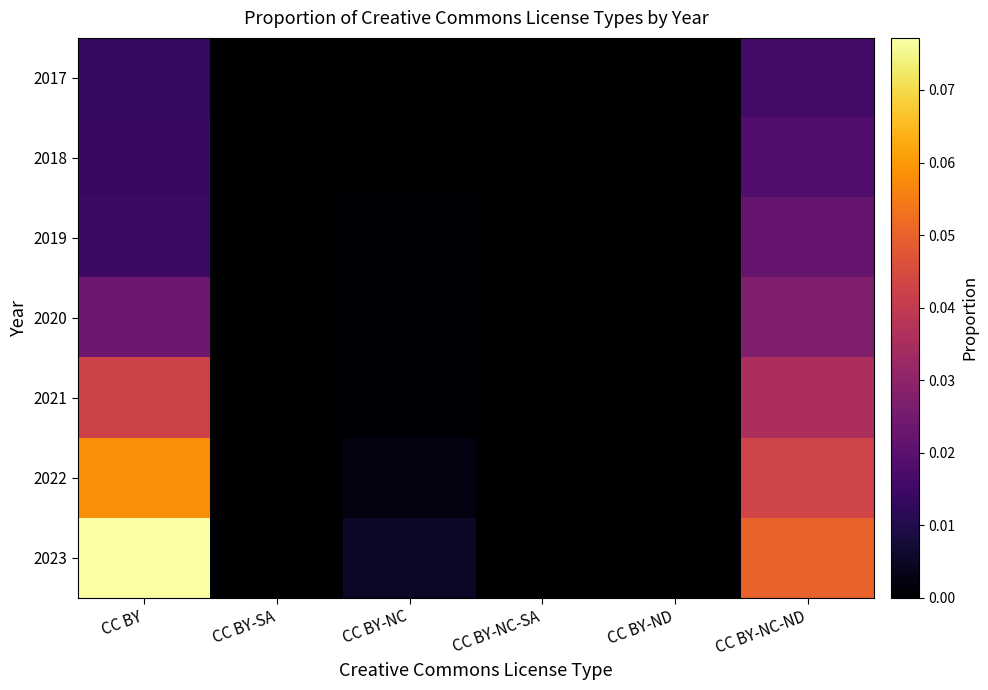

Reading left to right, extract all data points from this chart.

2017: CC BY=0.0	CC BY-SA=0.0	CC BY-NC=0.0	CC BY-NC-SA=0.0	CC BY-ND=0.0	CC BY-NC-ND=0.0
2018: CC BY=0.0	CC BY-SA=0.0	CC BY-NC=0.0	CC BY-NC-SA=0.0	CC BY-ND=0.0	CC BY-NC-ND=0.0
2019: CC BY=0.0	CC BY-SA=0.0	CC BY-NC=0.0	CC BY-NC-SA=0.0	CC BY-ND=0.0	CC BY-NC-ND=0.0
2020: CC BY=0.0	CC BY-SA=0.0	CC BY-NC=0.0	CC BY-NC-SA=0.0	CC BY-ND=0.0	CC BY-NC-ND=0.0
2021: CC BY=0.0	CC BY-SA=0.0	CC BY-NC=0.0	CC BY-NC-SA=0.0	CC BY-ND=0.0	CC BY-NC-ND=0.0
2022: CC BY=0.1	CC BY-SA=0.0	CC BY-NC=0.0	CC BY-NC-SA=0.0	CC BY-ND=0.0	CC BY-NC-ND=0.0
2023: CC BY=0.1	CC BY-SA=0.0	CC BY-NC=0.0	CC BY-NC-SA=0.0	CC BY-ND=0.0	CC BY-NC-ND=0.1